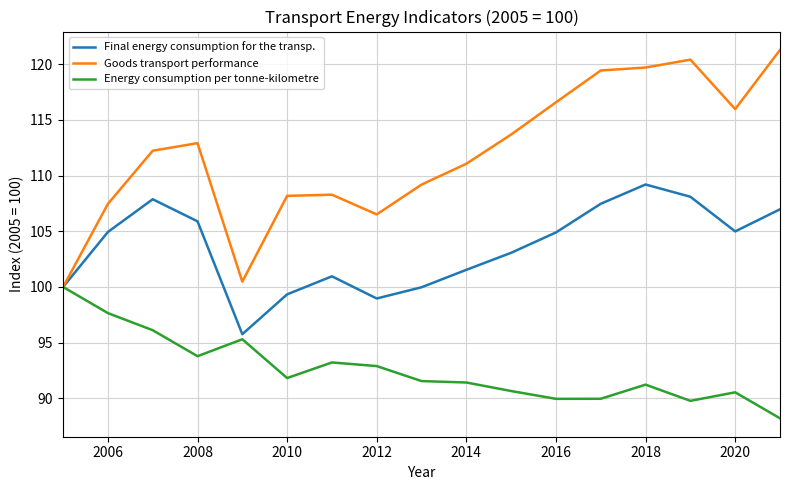

What are all the series names shown in the legend?

Final energy consumption for the transp., Goods transport performance, Energy consumption per tonne-kilometre